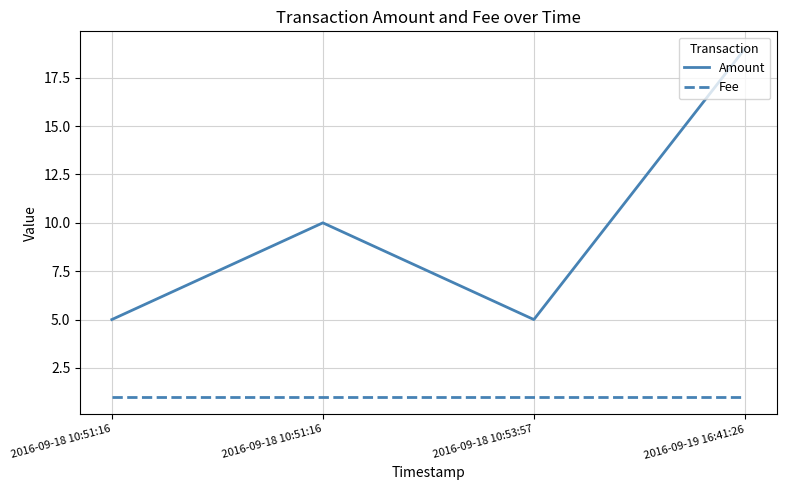

List the series in order of their overall mean, lowest first.

Fee, Amount